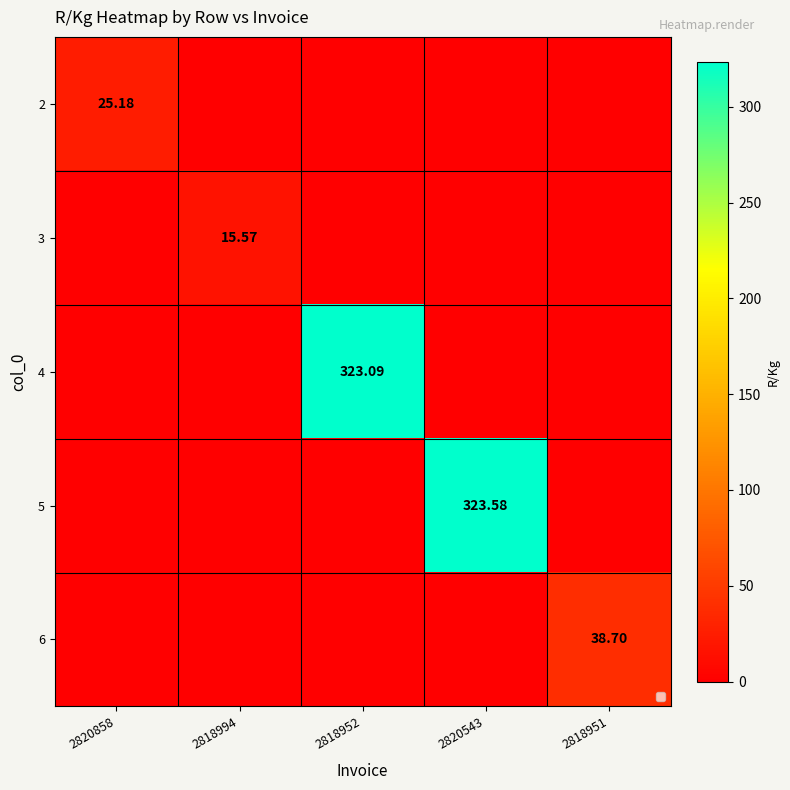

How many data points in 4 are above 0?

1